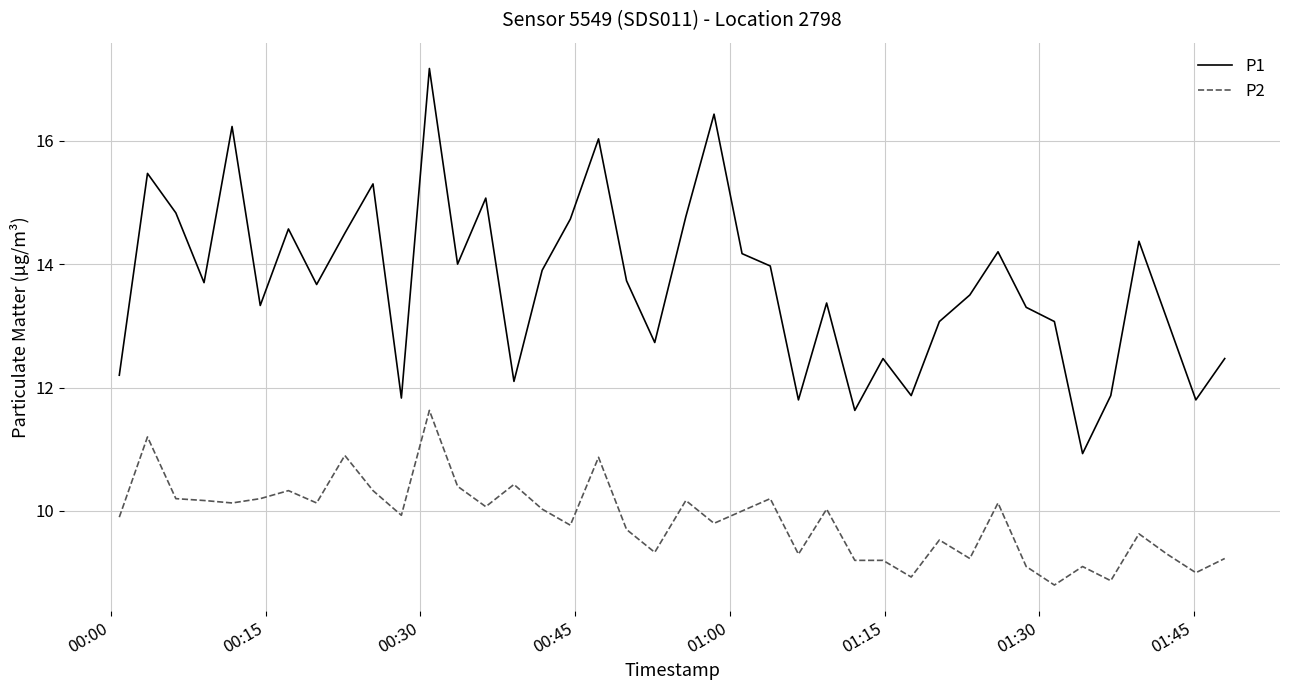

Does the chart display data point markers on the line(s)?

No